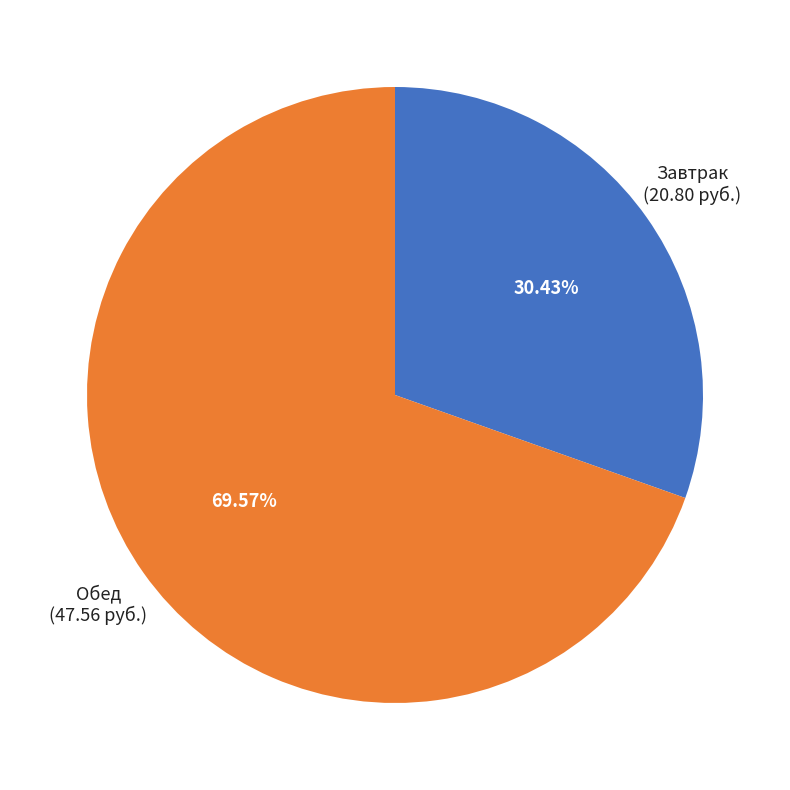

Does any single category account for the majority?

Yes